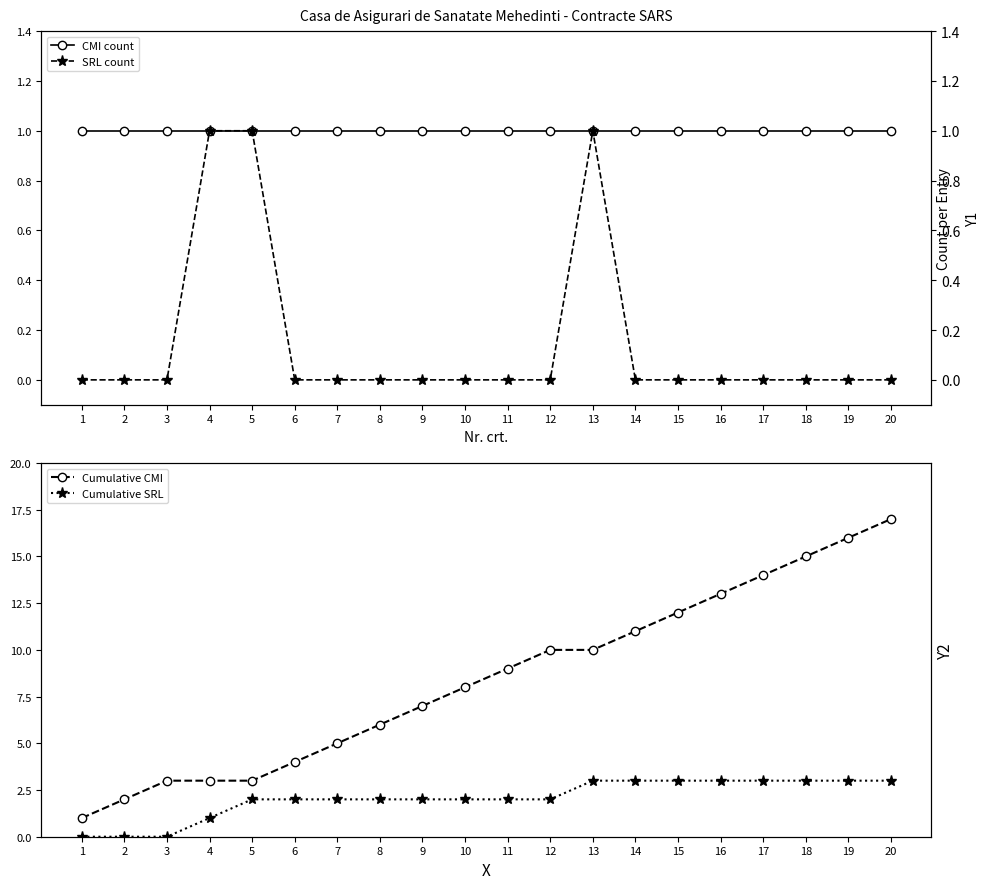

What are all the series names shown in the legend?

CMI count, SRL count, Cumulative CMI, Cumulative SRL